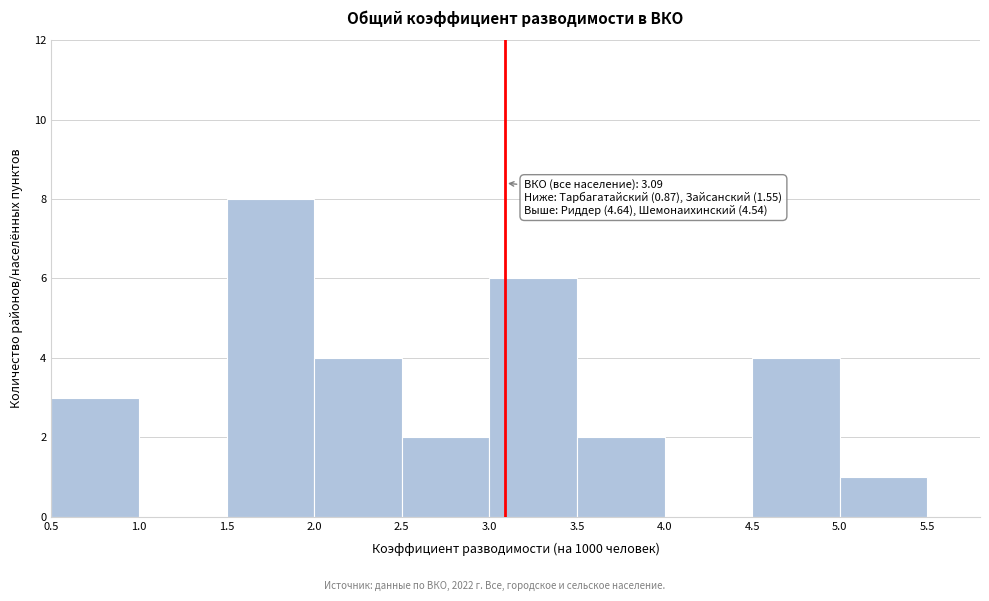

Over which range of the x-axis is the bar tallest?

1.5 to 2.0